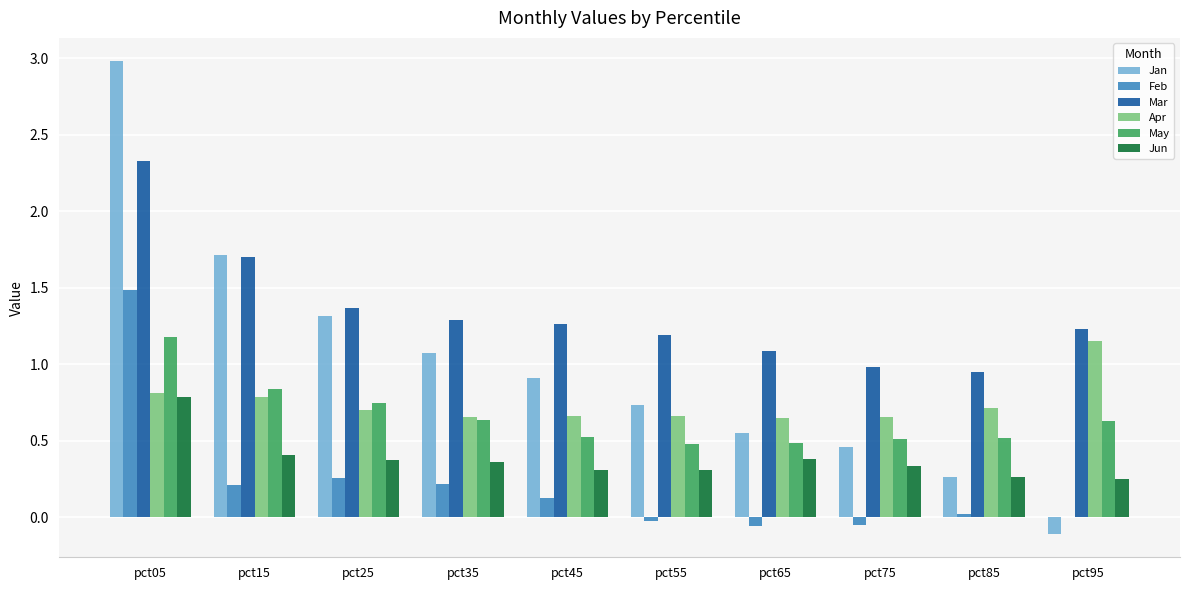

Which series has the largest total across all categories?

Mar